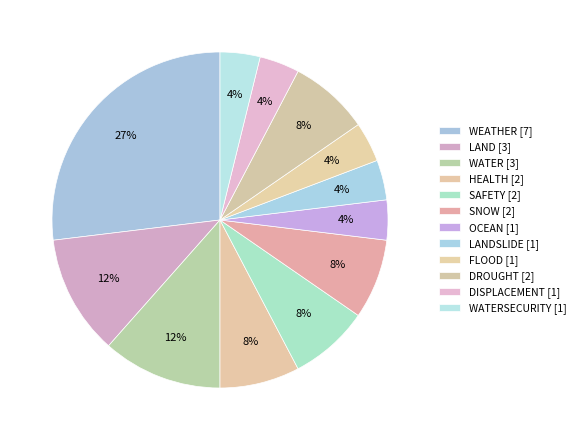

Is there a majority slice in this chart?

No